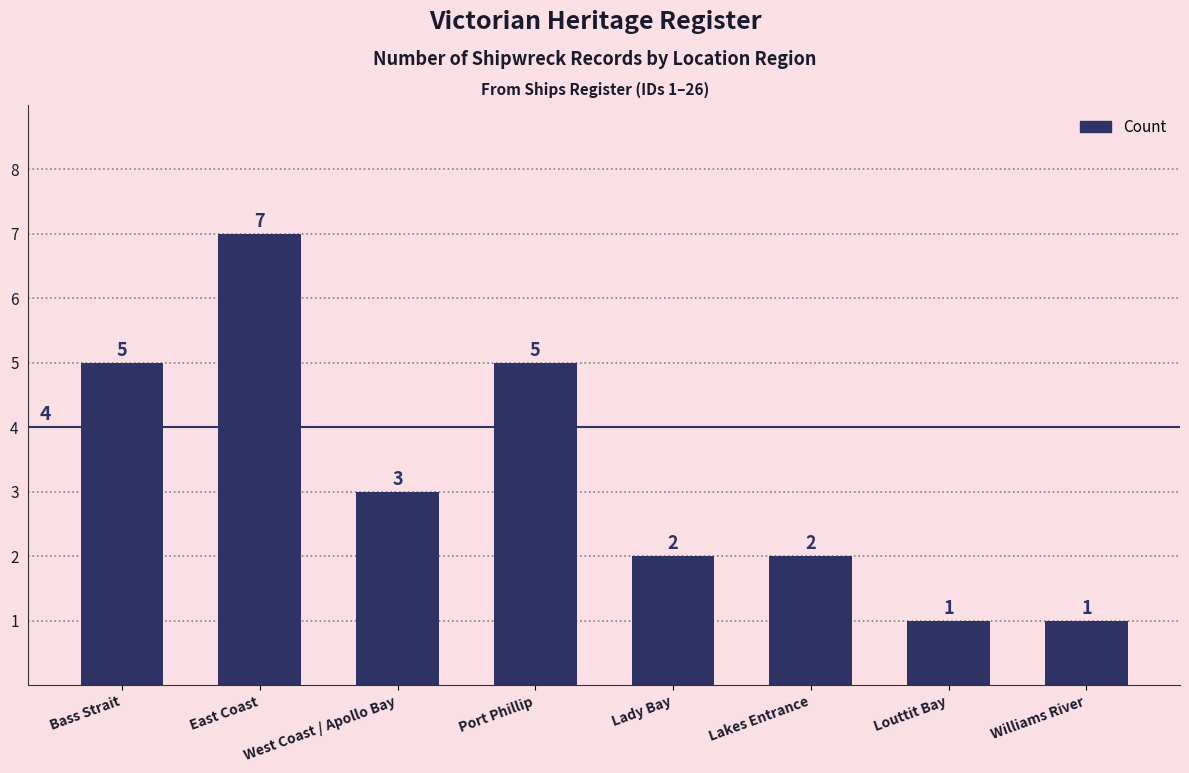

At which label does the data first exceed 3?

Bass Strait